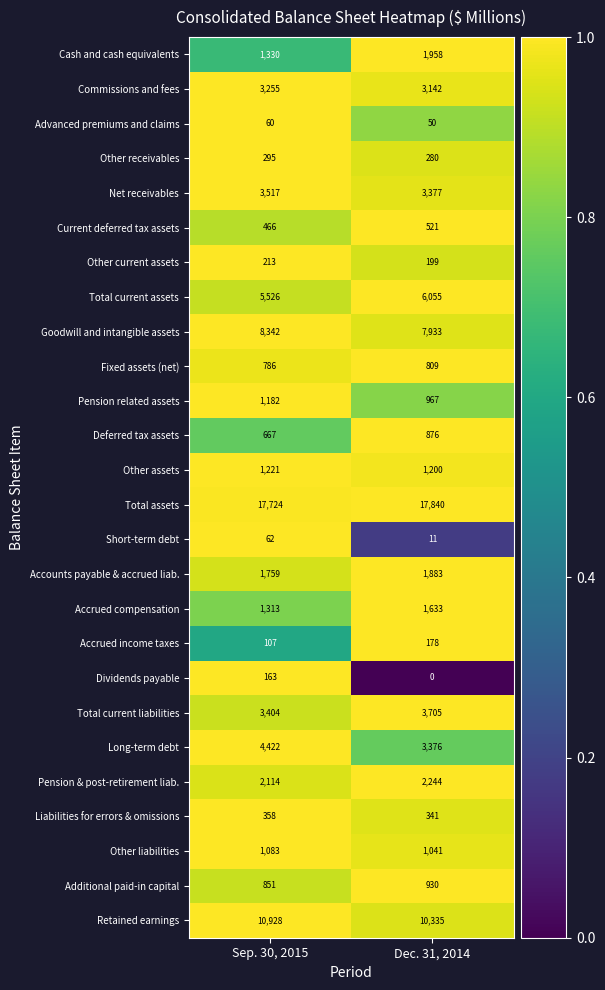

Which series has the widest spread of values?

Long-term debt